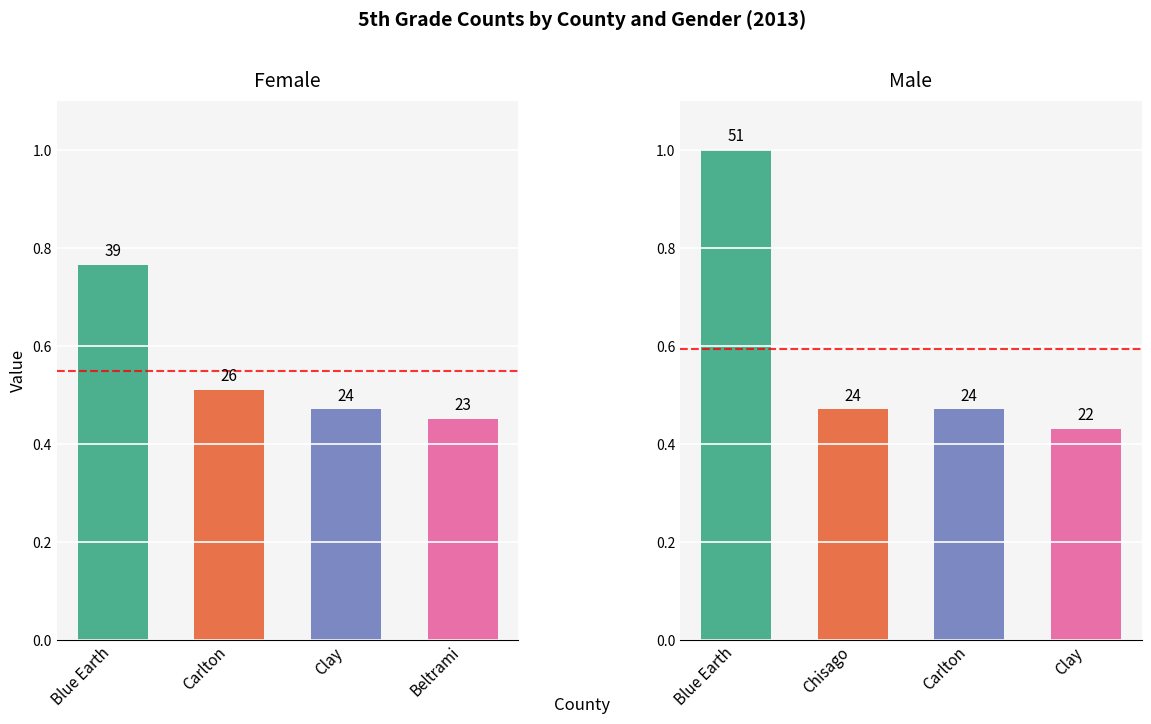

What is the difference between the maximum and minimum values in the Female series?

0.3